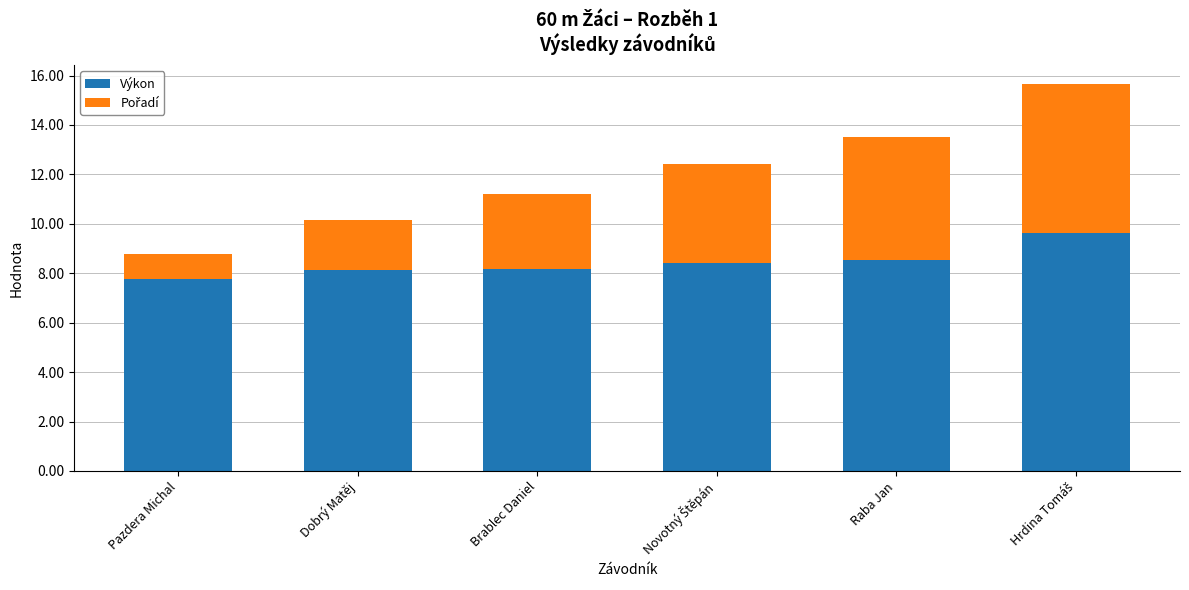

What is the difference between the maximum and minimum values in the Výkon series?

1.9